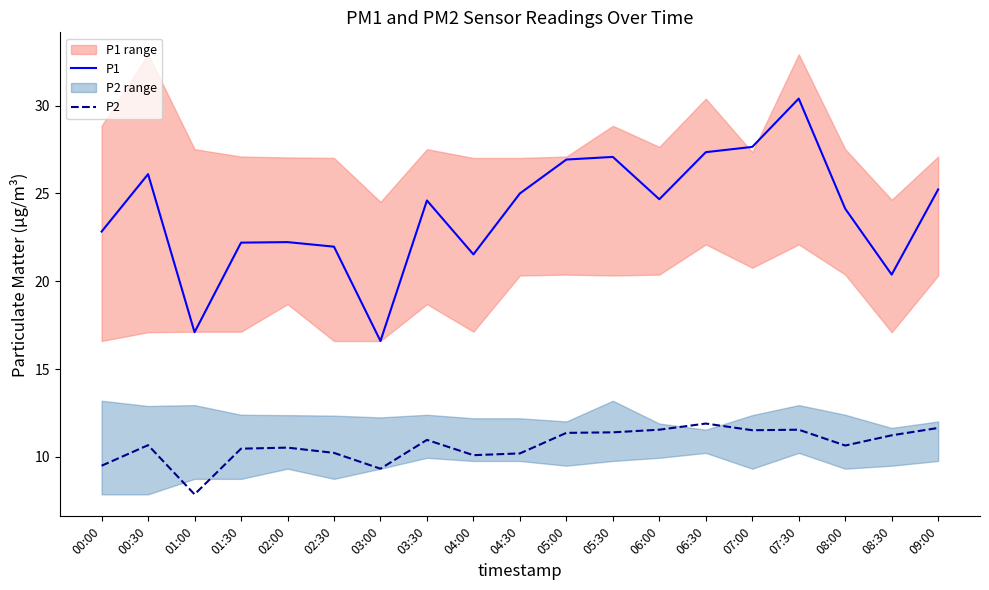

How many data points in P2 are above 10?

16